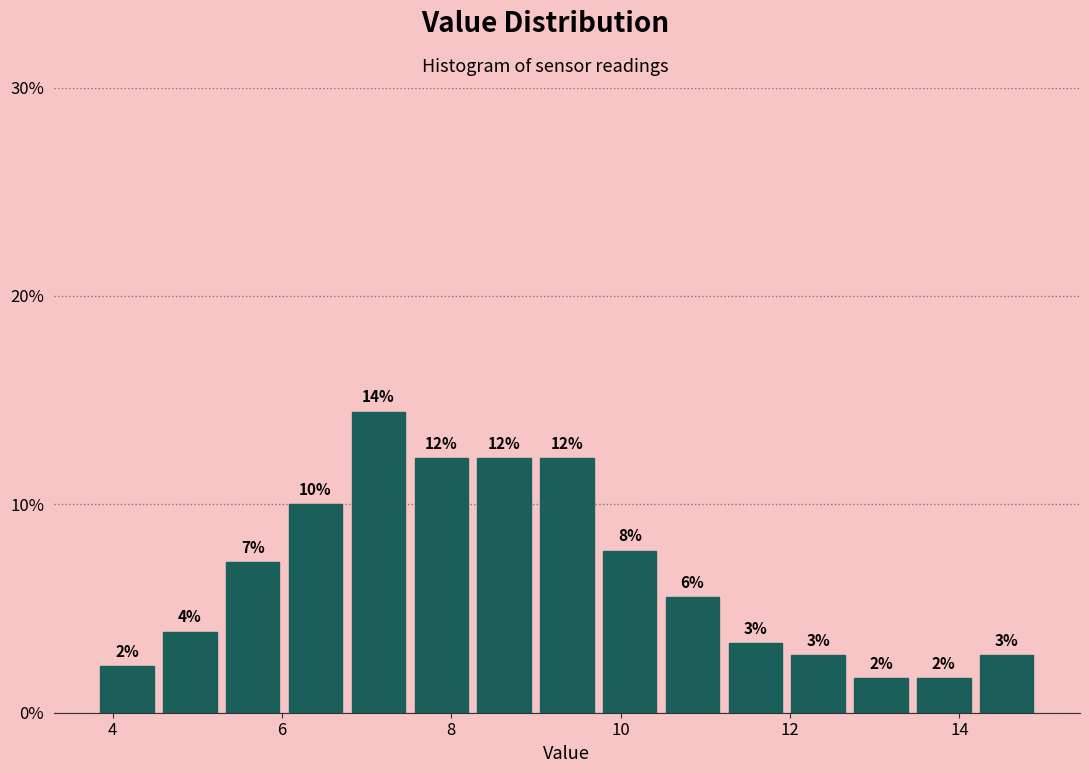

Read against the x-axis, roughly where is the centre of the tallest bar?

7.2